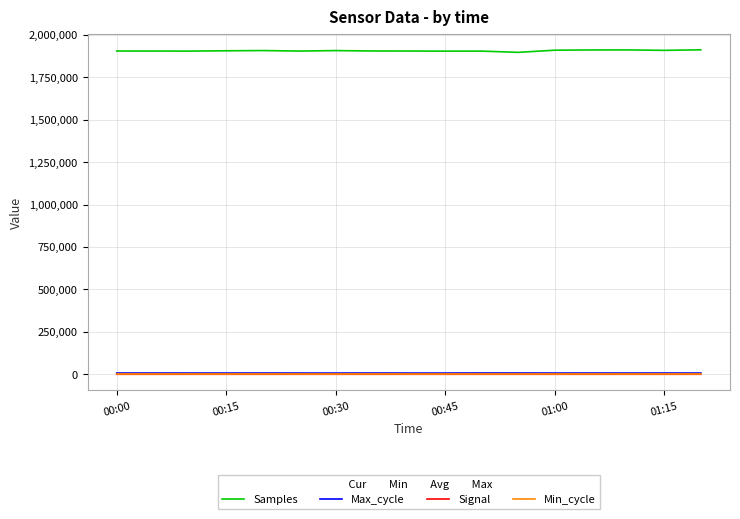

At how many categories does at least one series exceed 879042?

17